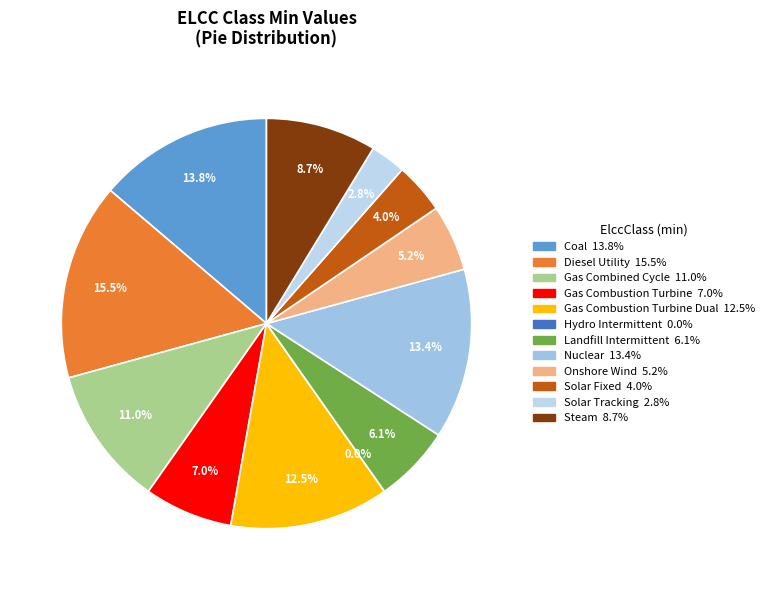

To the nearest percent, what is the combined percentage of Diesel Utility and Solar Tracking?

18%